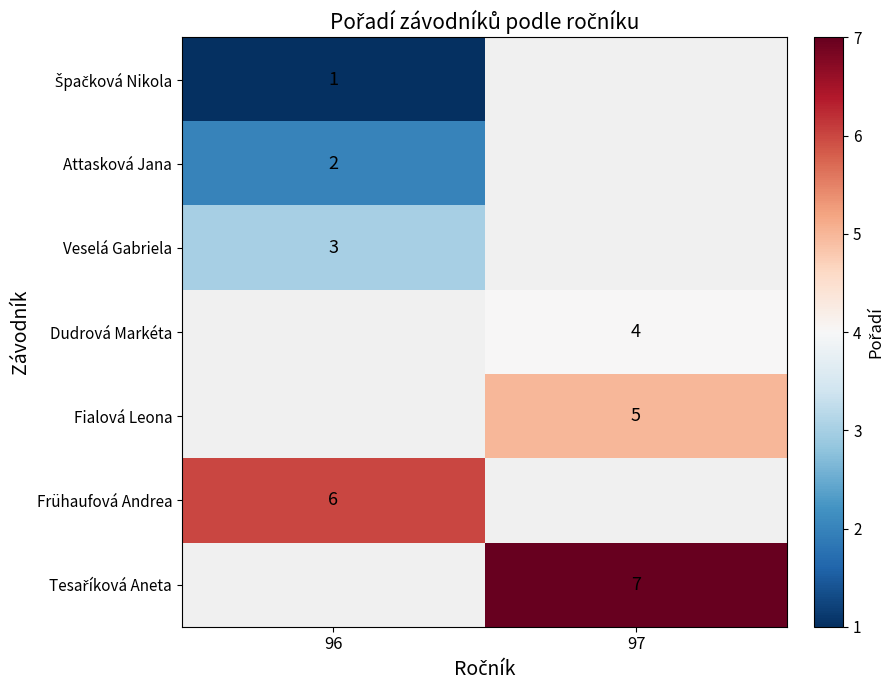

Is it true that Fialová Leona equals 3 at 97?

False